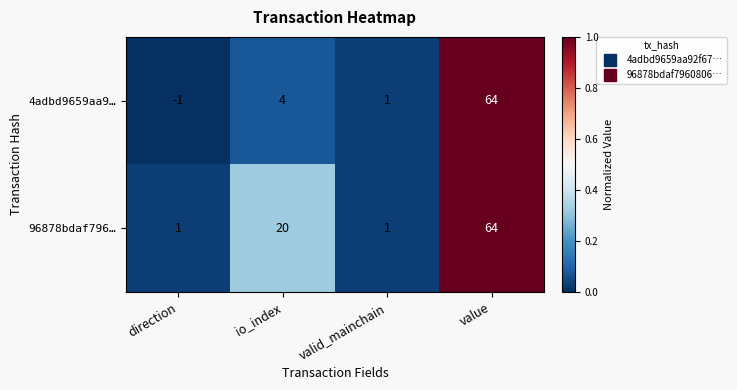

What is the difference between the maximum and minimum values in the 96878bdaf796… series?

63